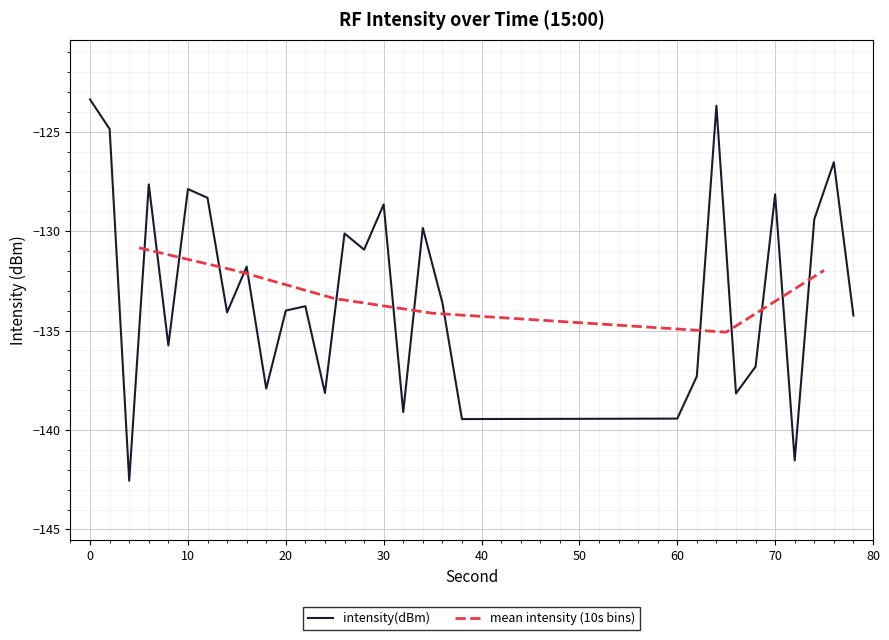

What is the lowest value of the intensity(dBm) series?

-142.6